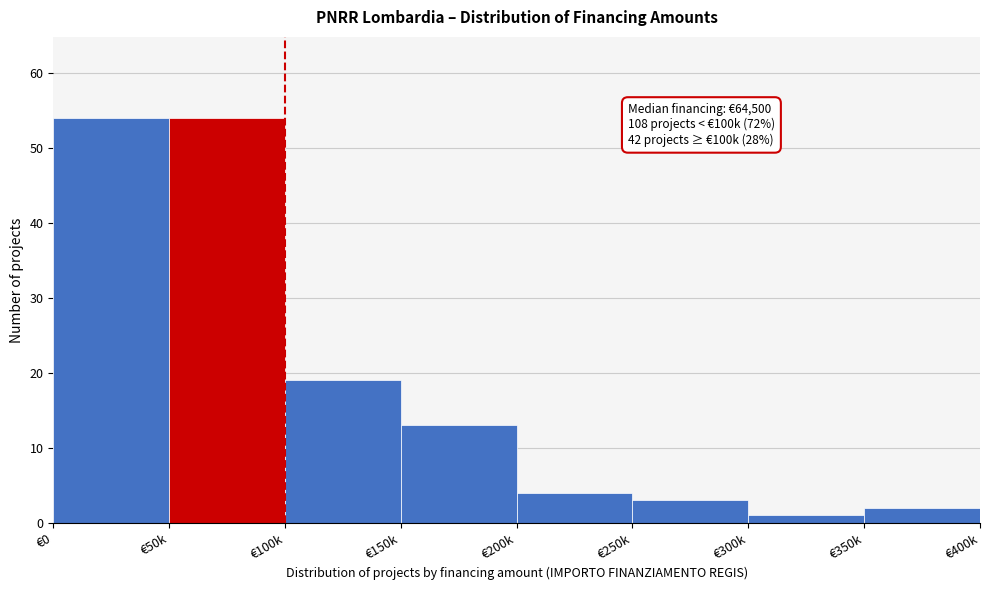

Reading left to right, extract all data points from this chart.

54	54	19	13	4	3	1	2